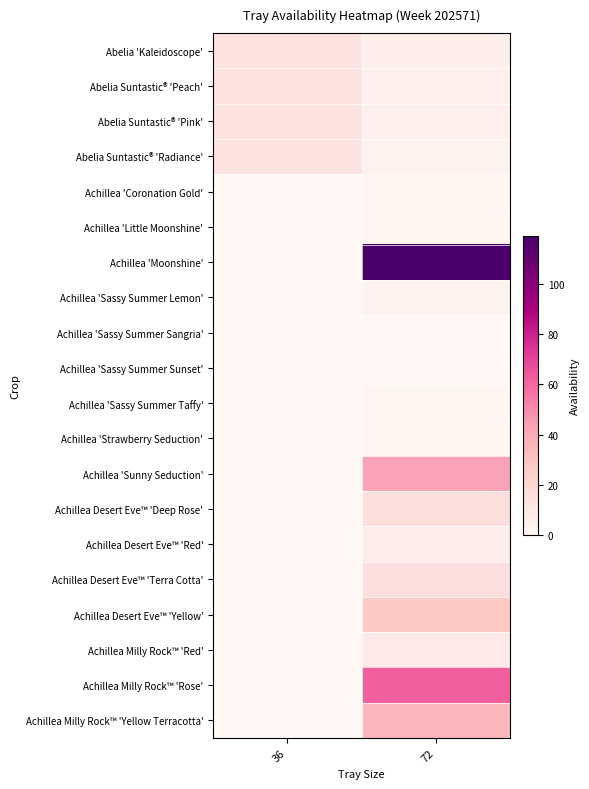

Which series has the largest total across all categories?

Achillea 'Moonshine'